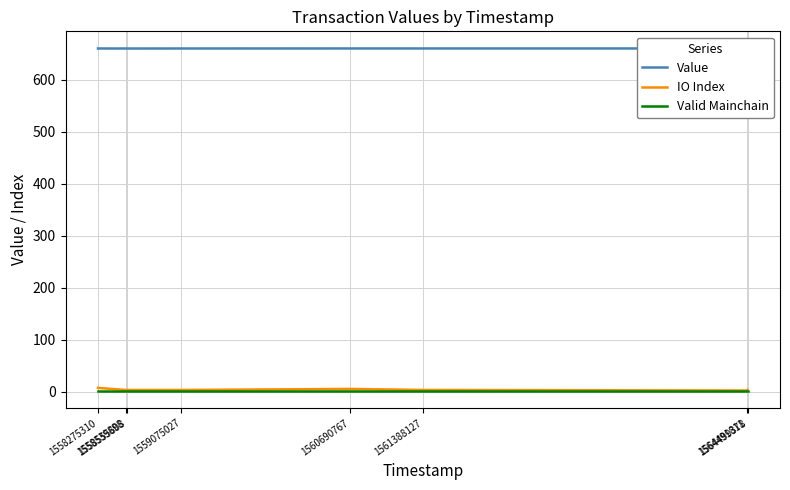

True or false: Valid Mainchain and Value intersect in this chart.

False